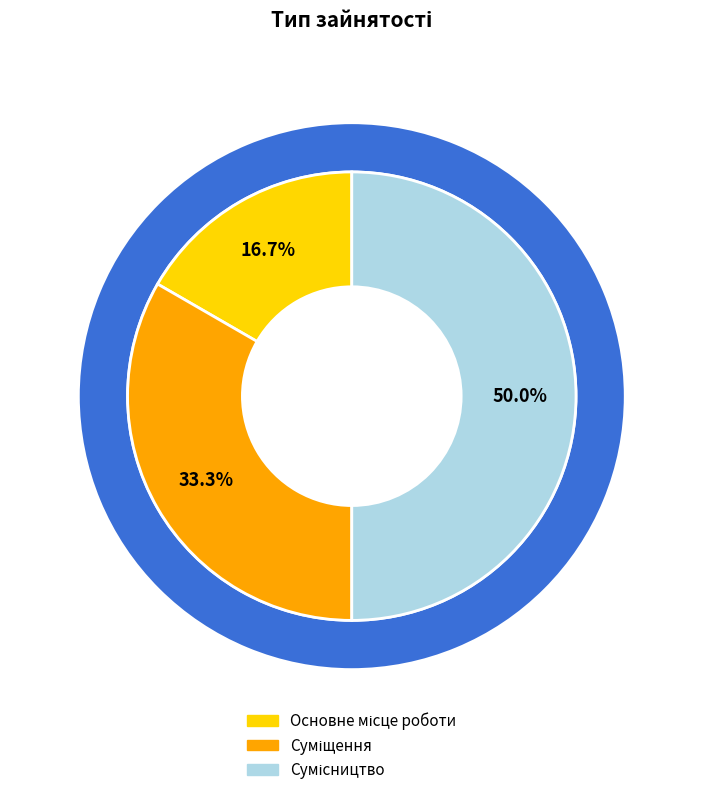

The Сумісництво slice represents 61% of the pie. True or false?

False